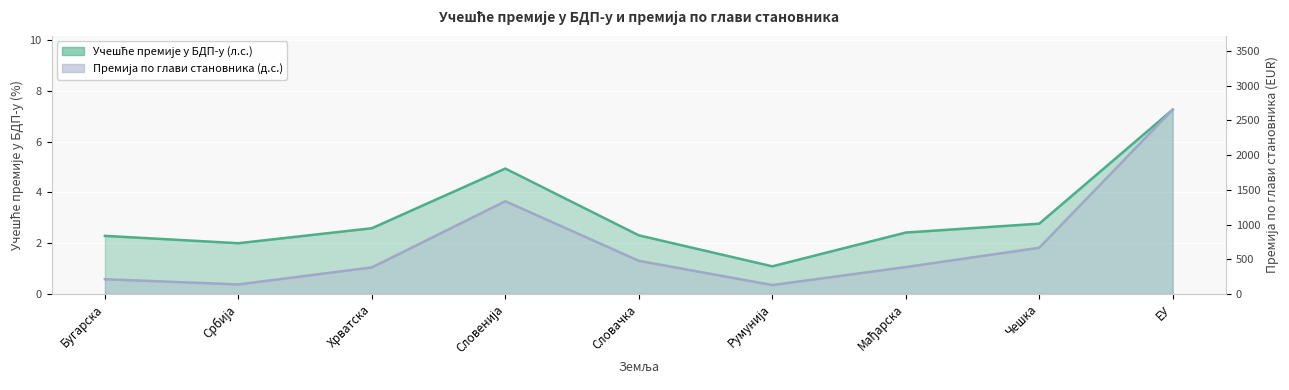

What is the maximum value for Премија по глави становника (д.с.)?

2655.0